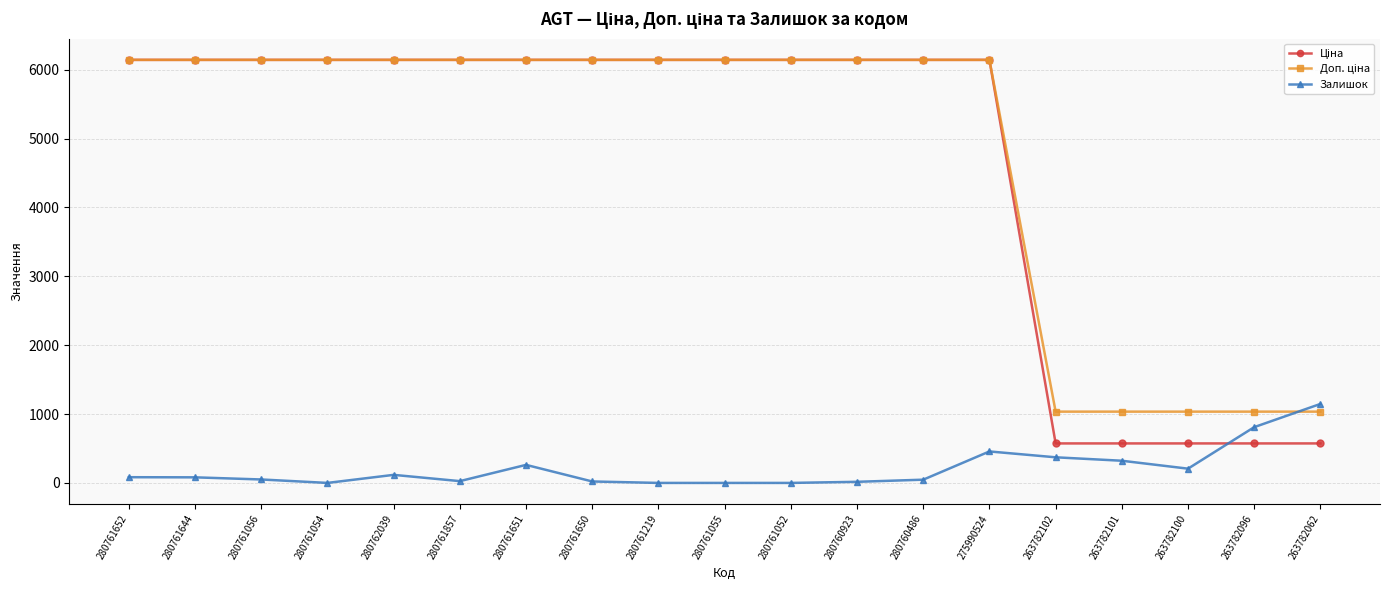

At how many categories does at least one series exceed 3031?

14